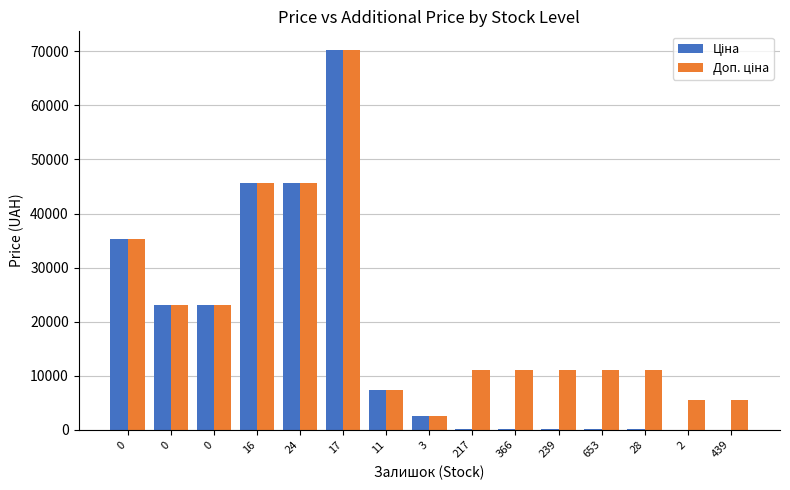

Rank the series by their maximum value, from lowest to highest.

Ціна, Доп. ціна